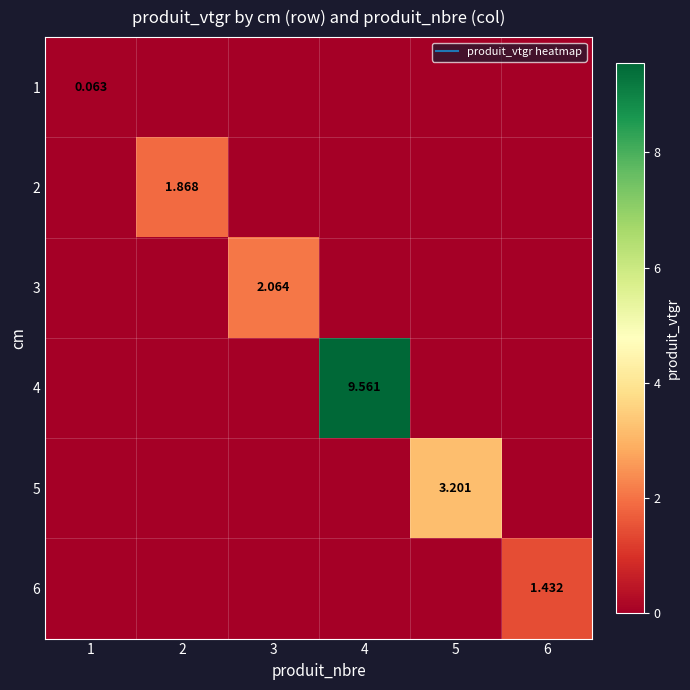

Which has a higher value, 3 or 4?

3